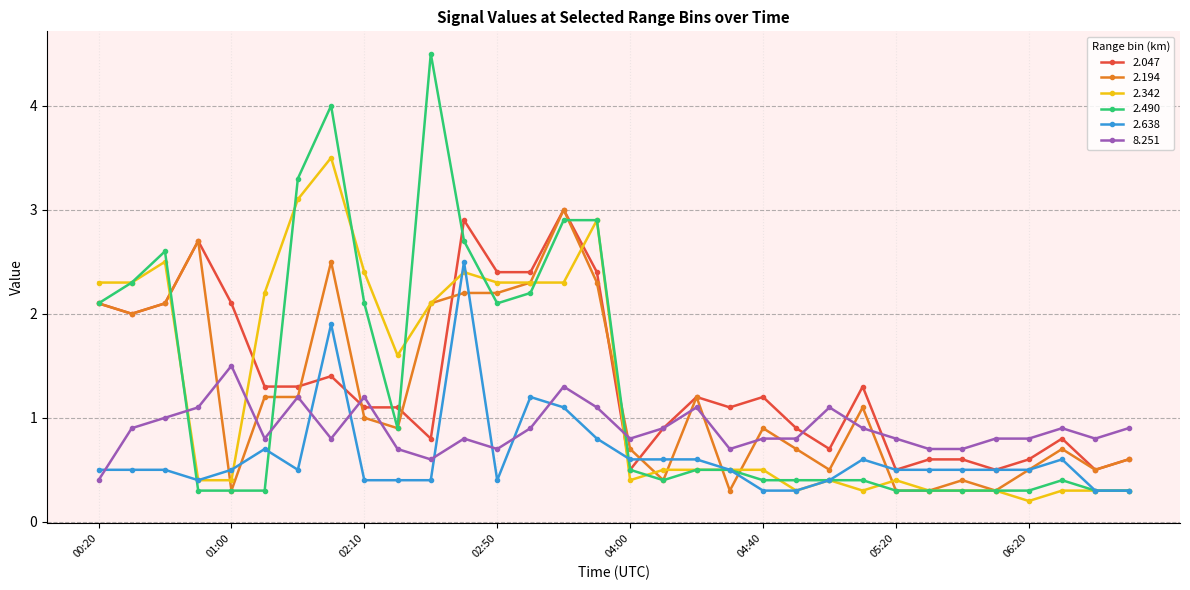

What is the highest value of the 2.047 series?

3.0